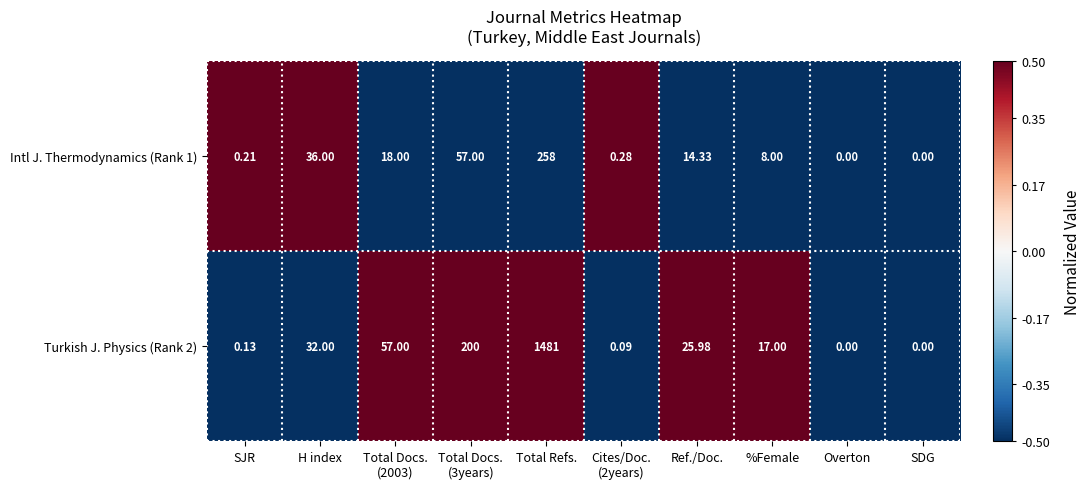

At which category is the sum across all series the highest?

Total Refs.